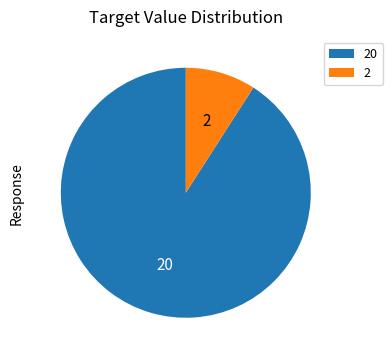

How many slices are in this pie chart?

2